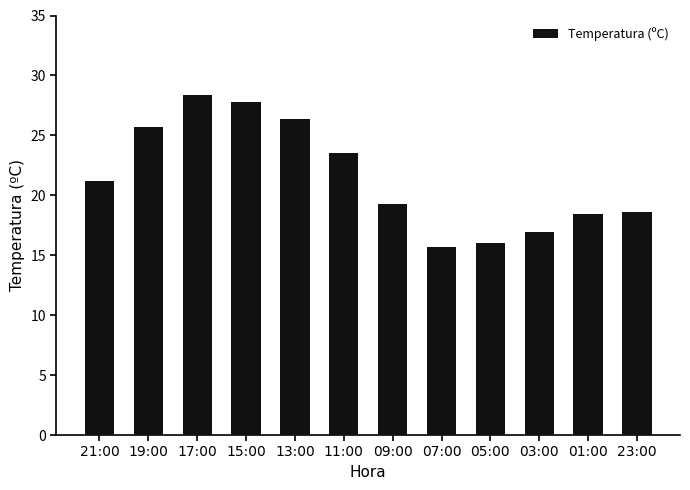

Is it true that the value at 09:00 is 12.8?

False